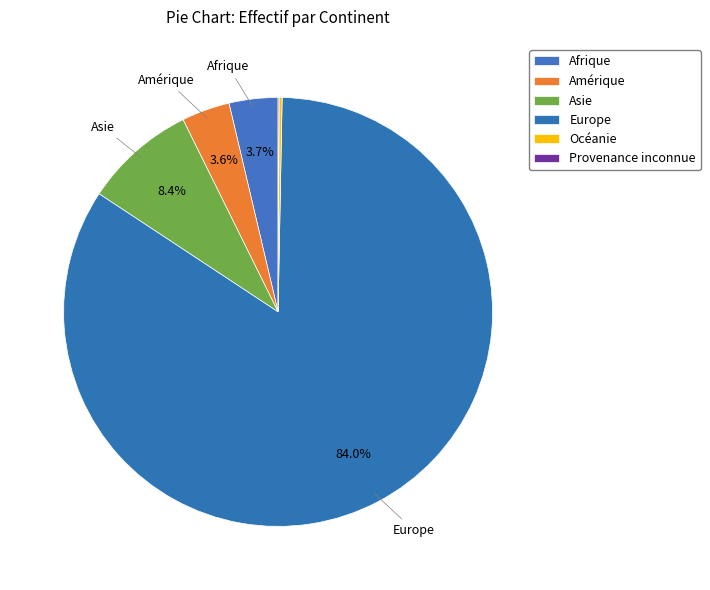

Between Afrique and Amérique, which is larger?

Afrique